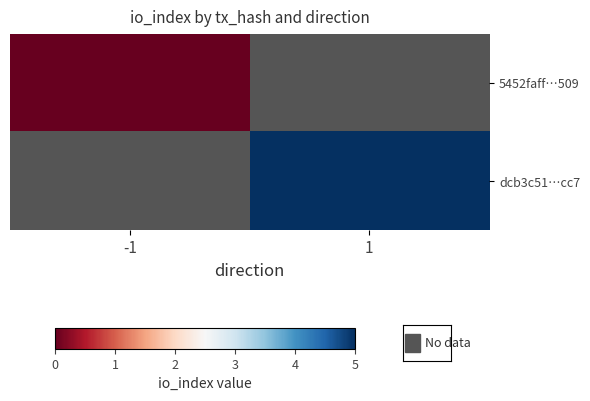

List the labels in order of dcb3c51…cc7 value, largest first.

-1, 1